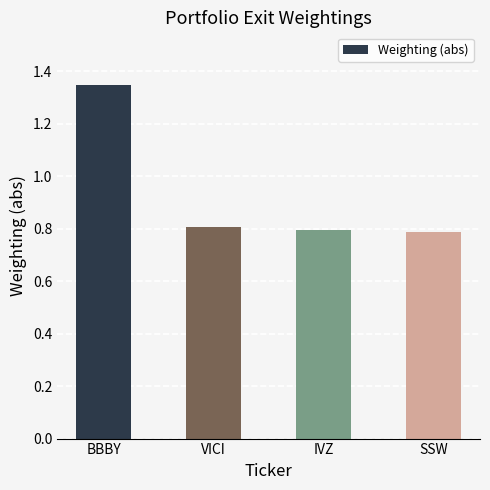

What is the change in value from BBBY to IVZ?

-0.6